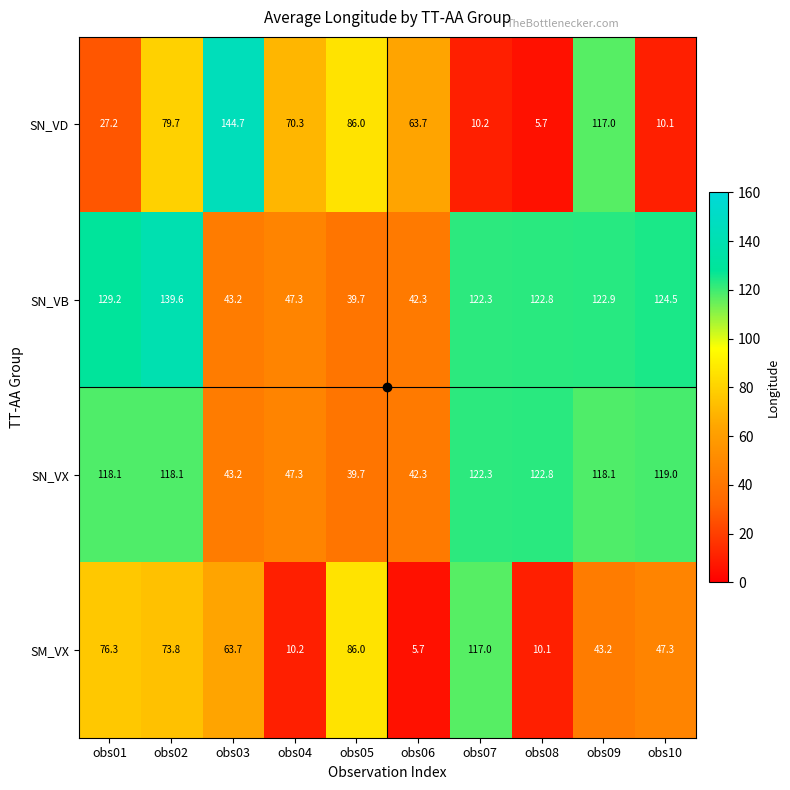

The value of SN_VX at obs03 is 43.2. True or false?

True